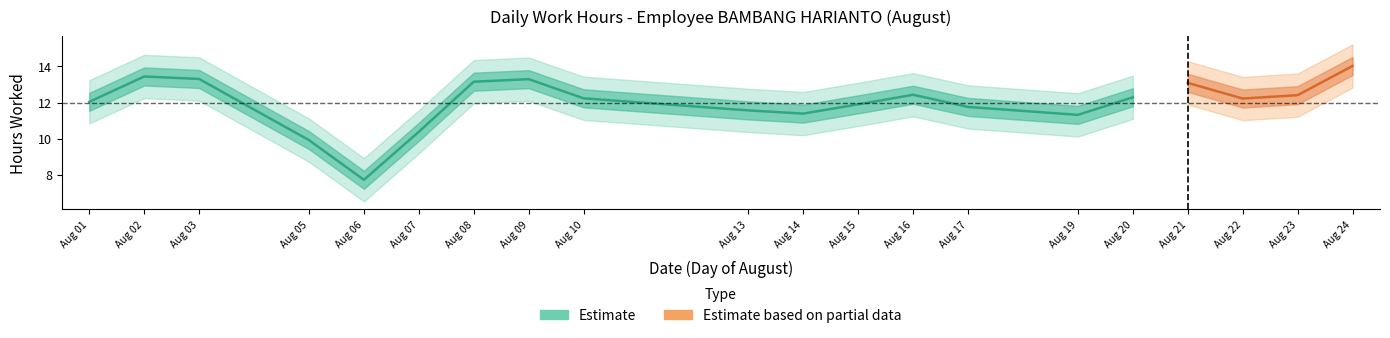

How many points are higher than both their immediate neighbors (excluding endpoints)?

5